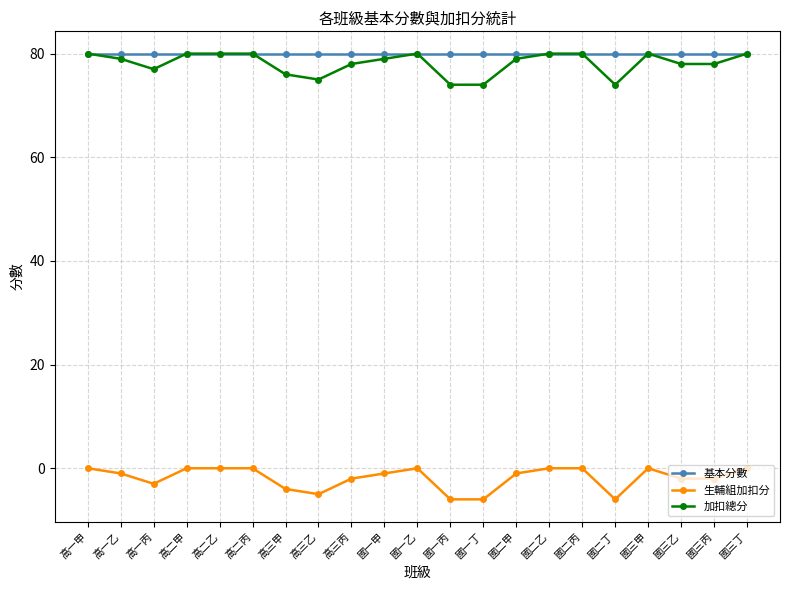

What is the difference between the highest and lowest values at 國二丙?

80